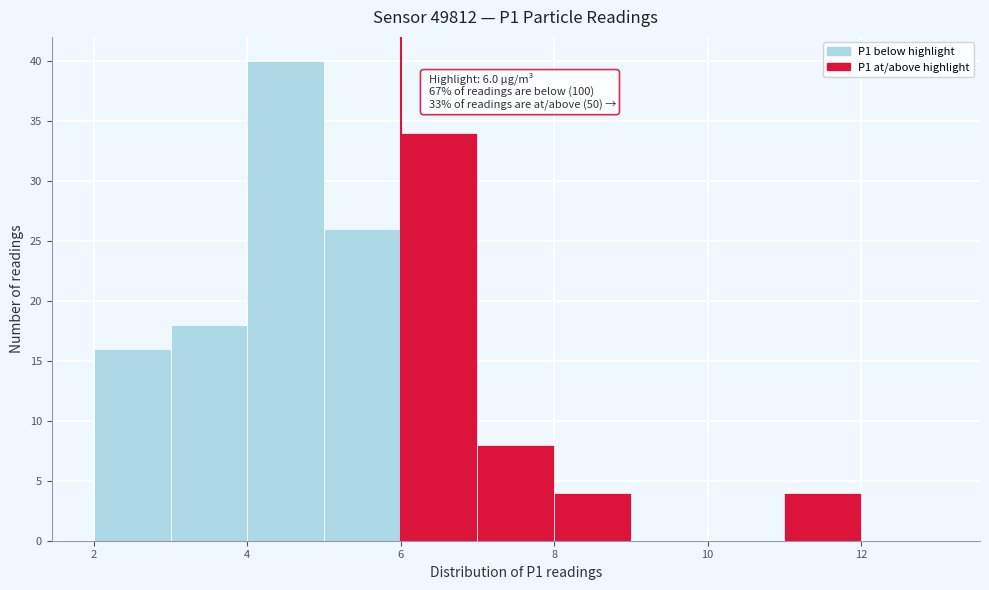

Which range on the x-axis has the tallest bar?

4 to 5